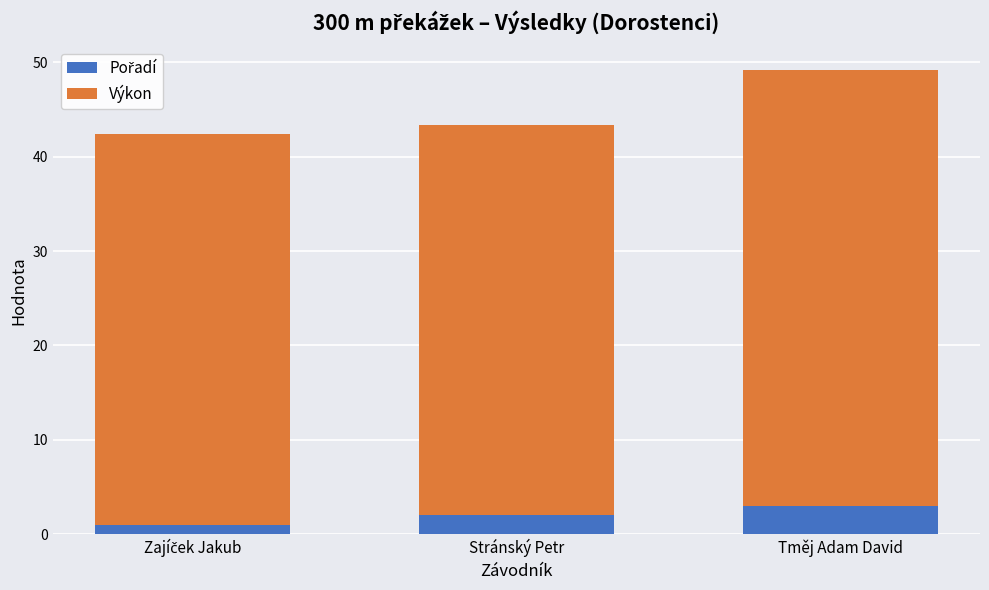

At how many categories does at least one series exceed 11?

3